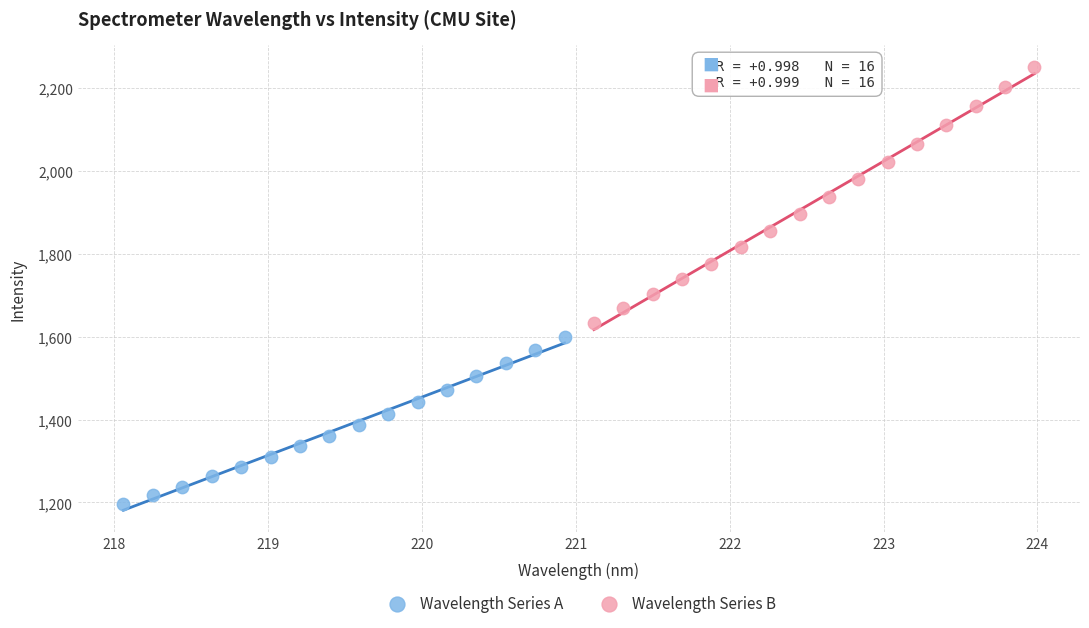

Which series contains the lowest Y value?

Wavelength Series A